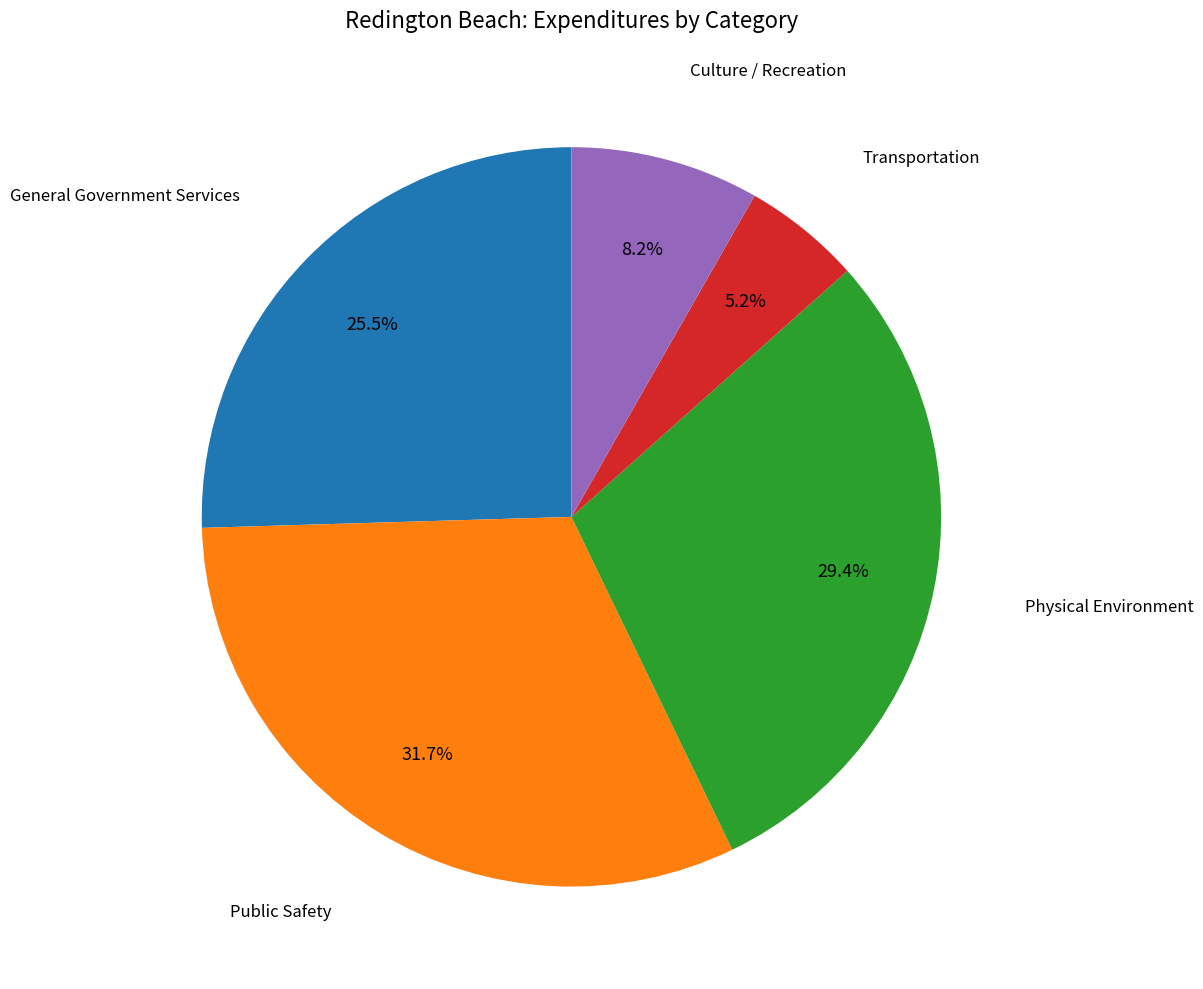

Does any single category account for the majority?

No